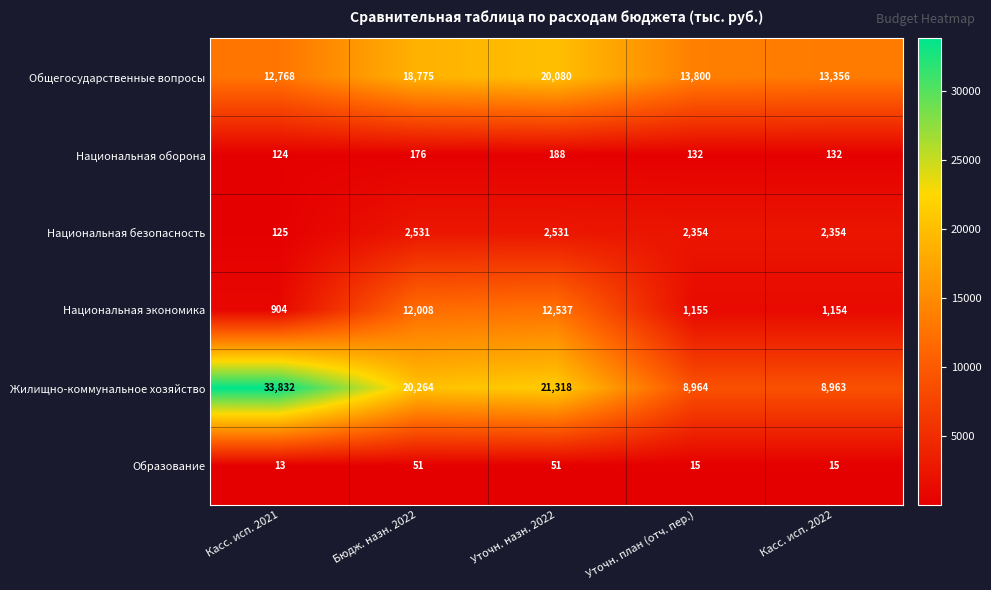

Which series has the largest range (max minus min)?

Жилищно-коммунальное хозяйство